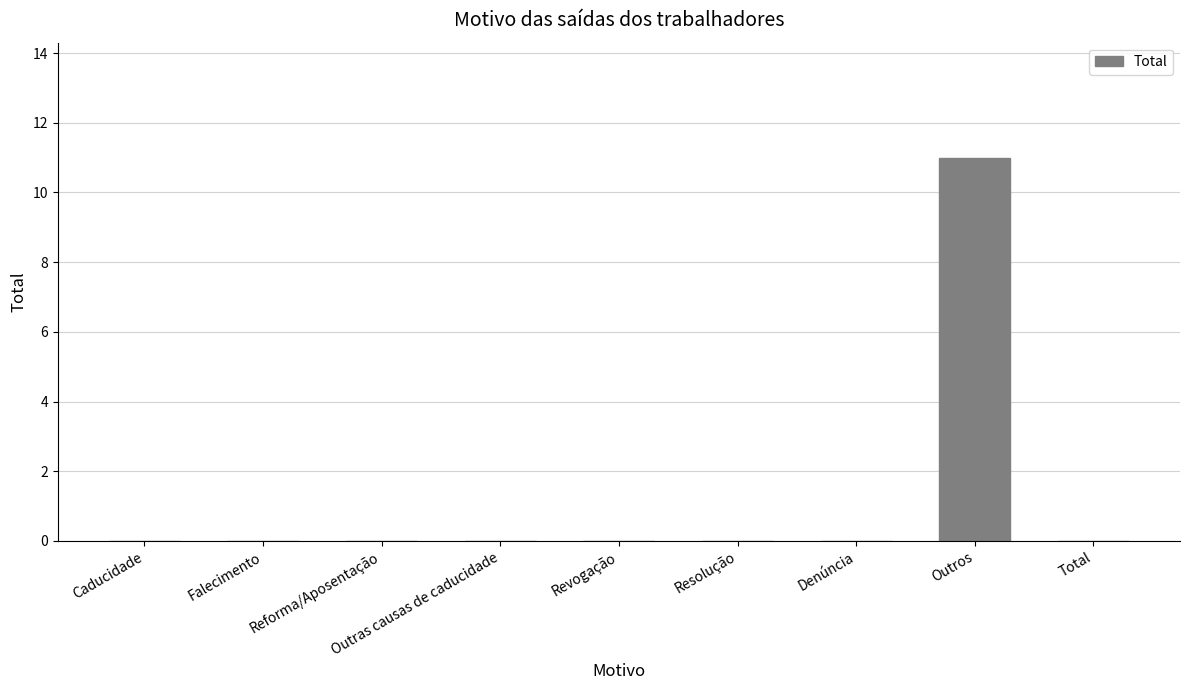

Is it true that the value at Revogação is 0?

True